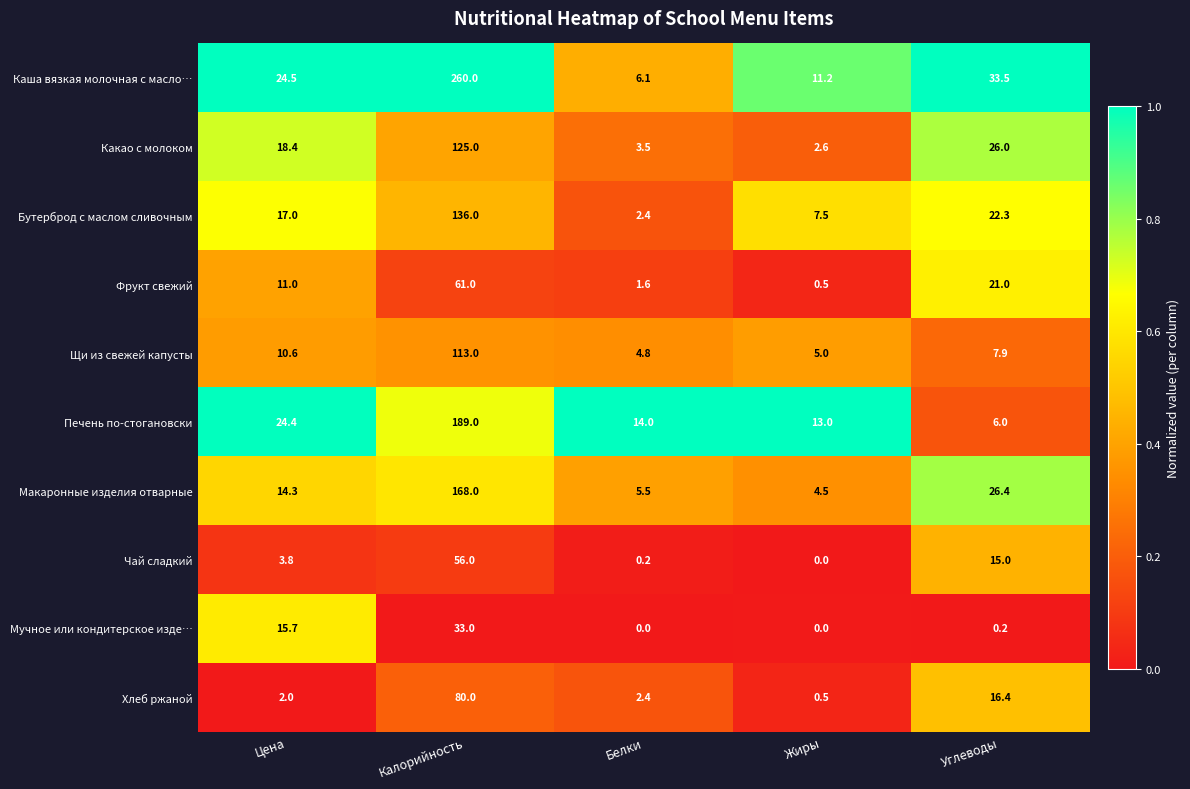

How many distinct data groups are displayed?

10